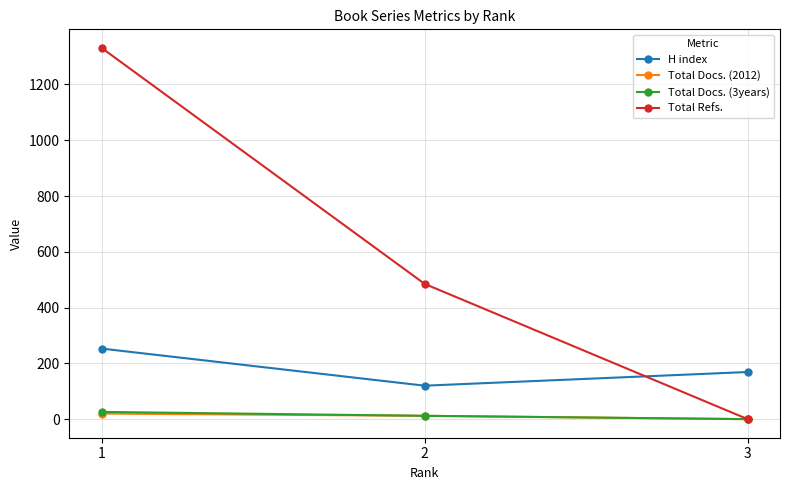

What are all the series names shown in the legend?

H index, Total Docs. (2012), Total Docs. (3years), Total Refs.